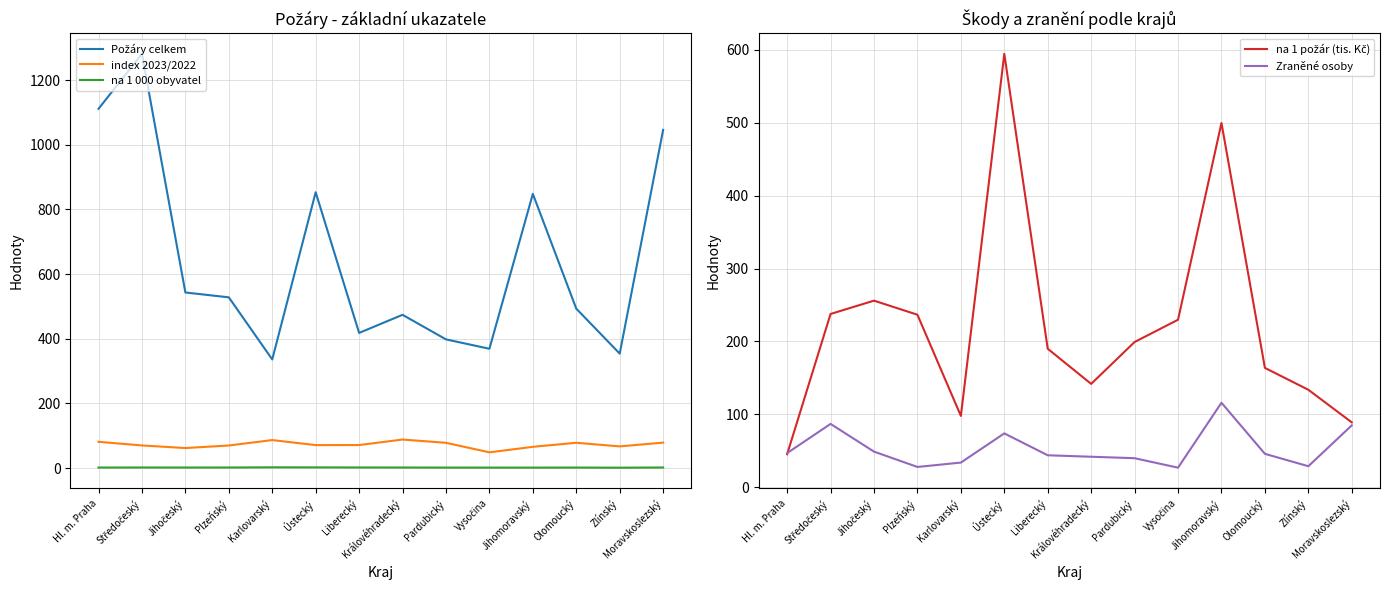

Which series has the largest total across all categories?

Požáry celkem